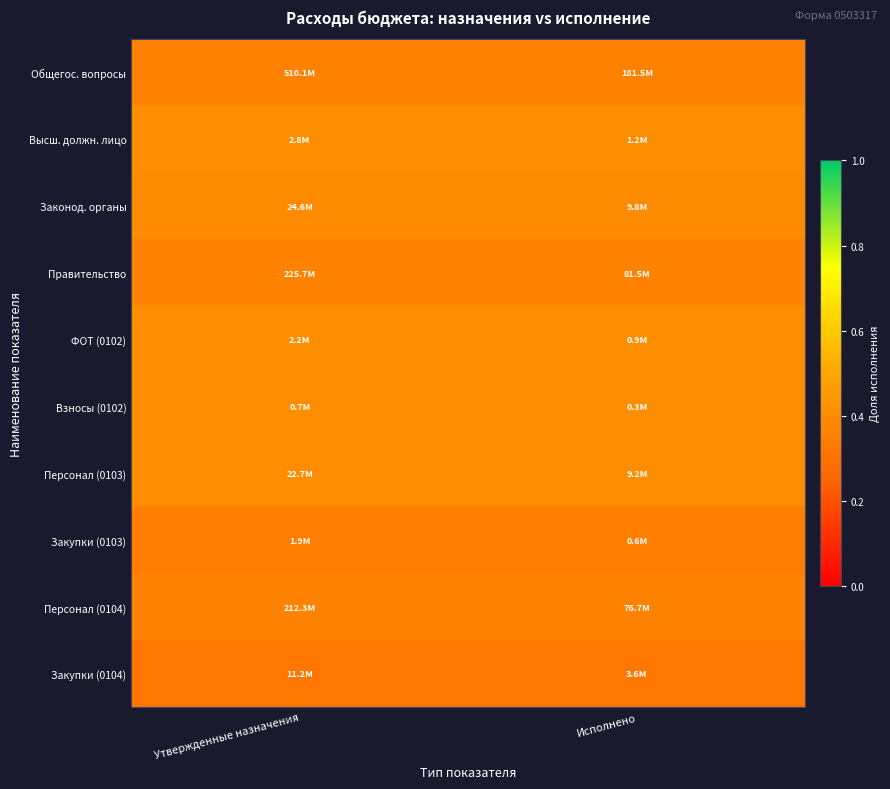

Between Исполнено and Утвержденные назначения, which is larger?

Исполнено